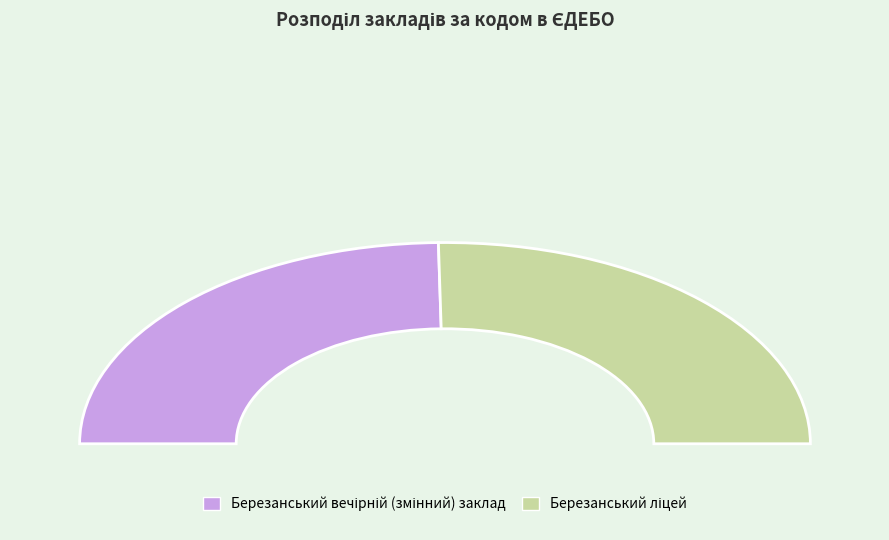

True or false: Березанський вечірній (змінний) заклад accounts for 49% of the total.

True